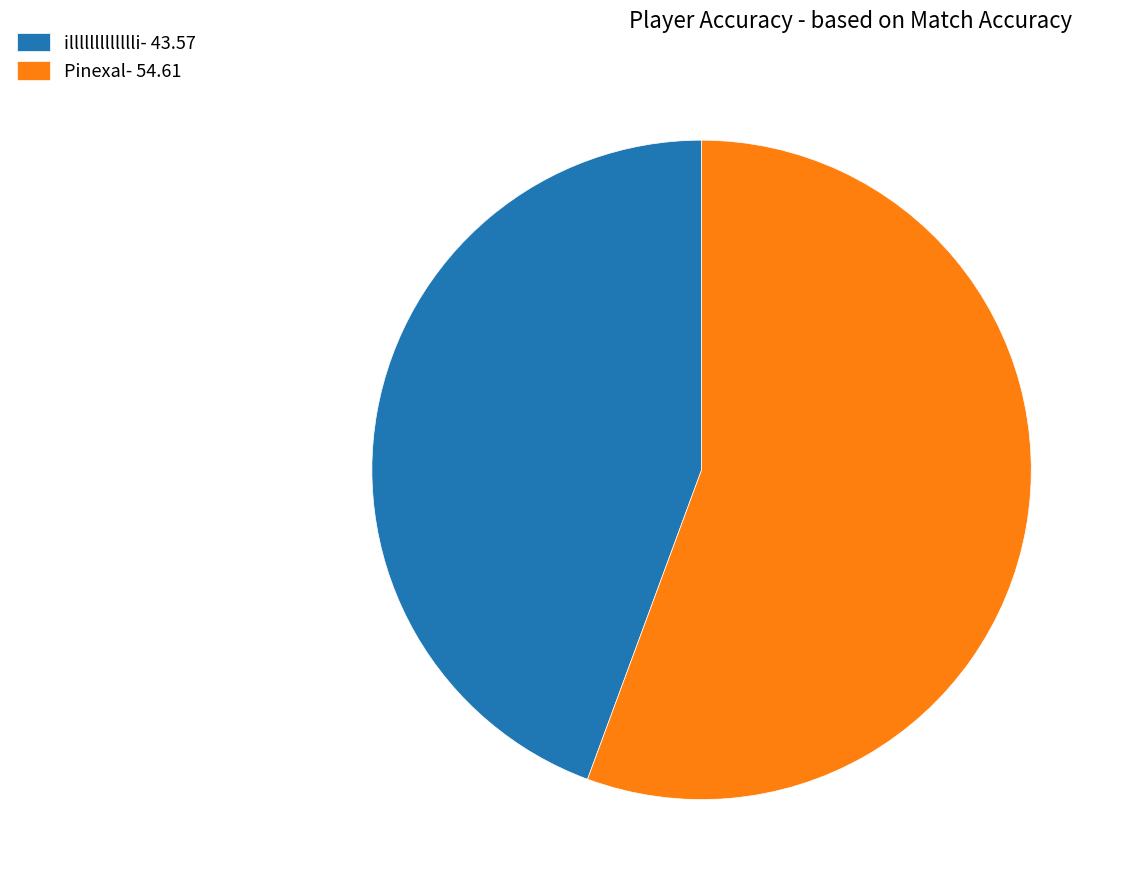

True or false: illllllllllllli- 43.57 accounts for 44% of the total.

True